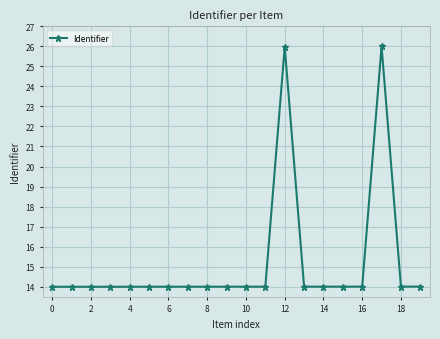

How many lines are shown in the chart?

1